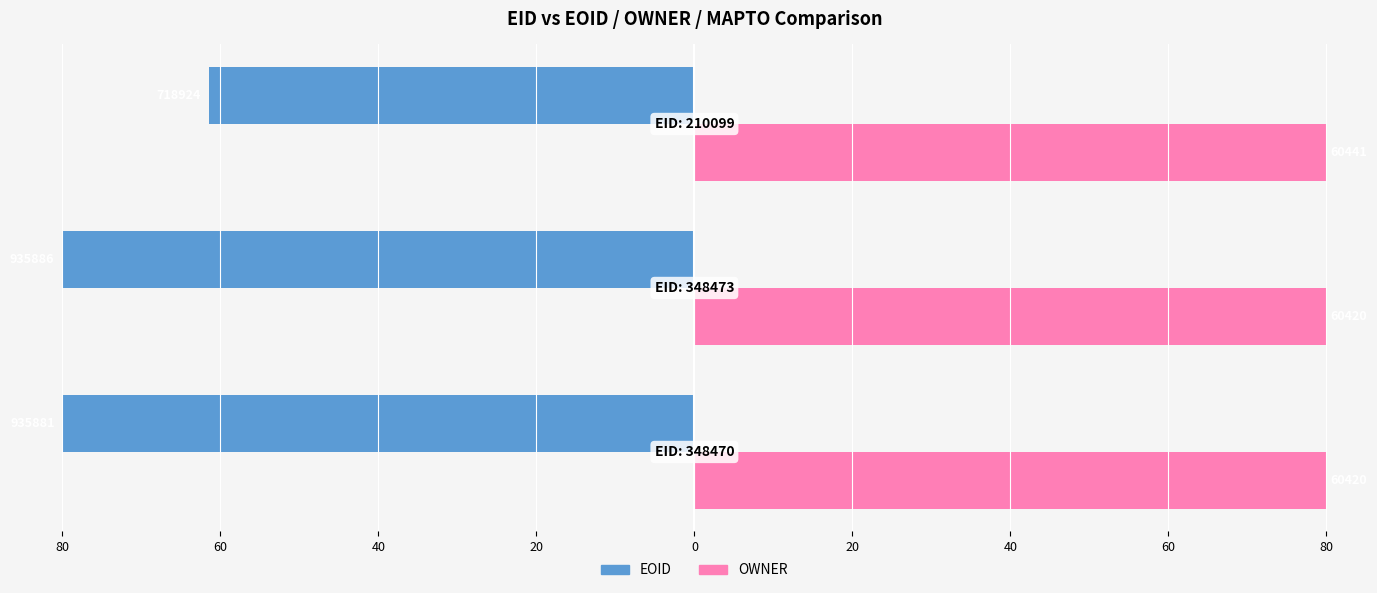

List the series in order of their overall mean, highest first.

OWNER, EOID